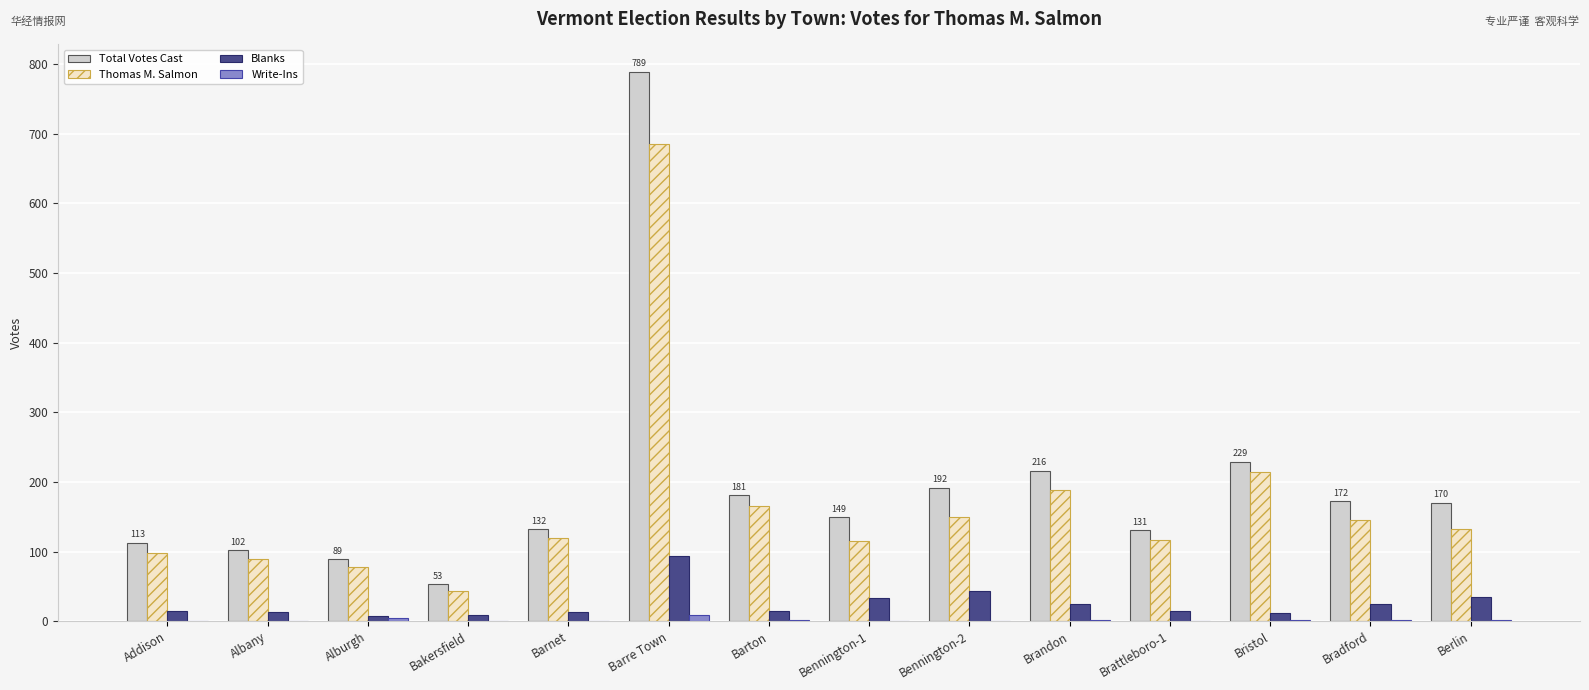

Is the value of Total Votes Cast at Bennington-1 greater than the value of Thomas M. Salmon at Bennington-1?

Yes